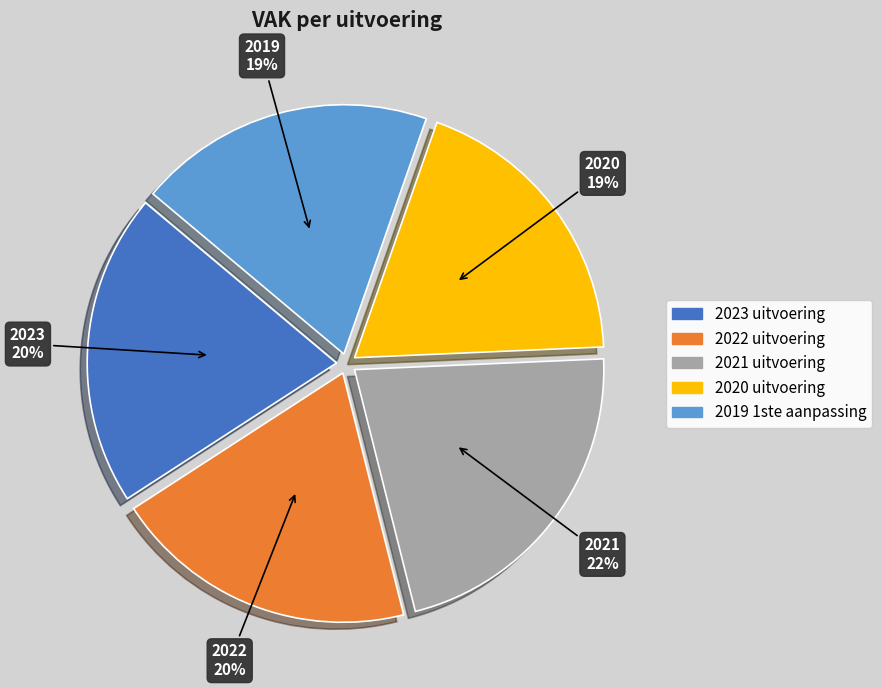

To the nearest percent, what percentage of the pie is 2021 uitvoering?

22%